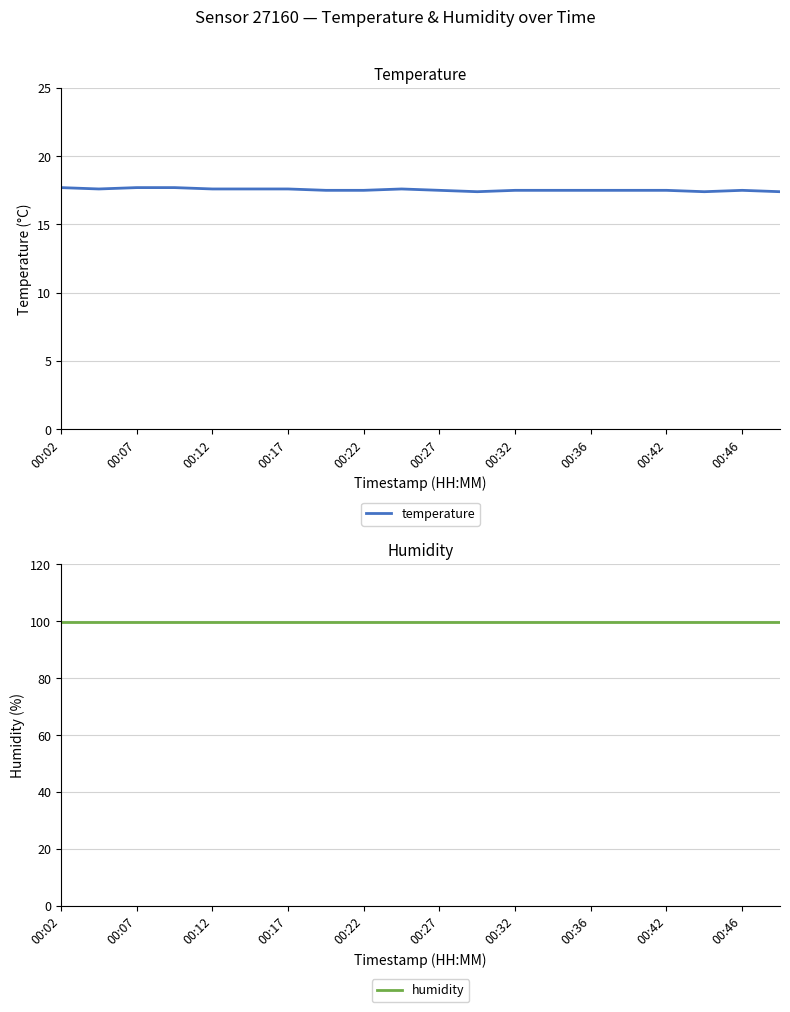

The temperature series shows 17.7 at 00:07. True or false?

True